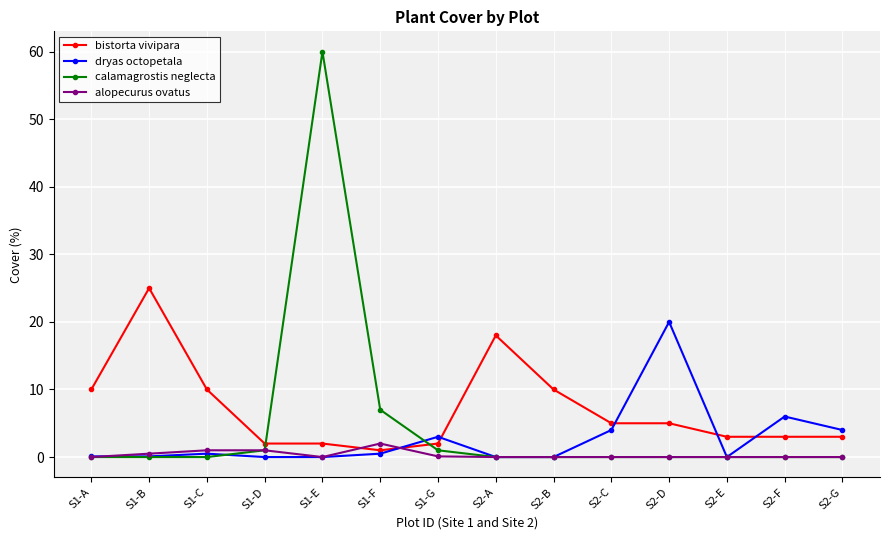

Rank the series by their maximum value, from highest to lowest.

calamagrostis neglecta, bistorta vivipara, dryas octopetala, alopecurus ovatus